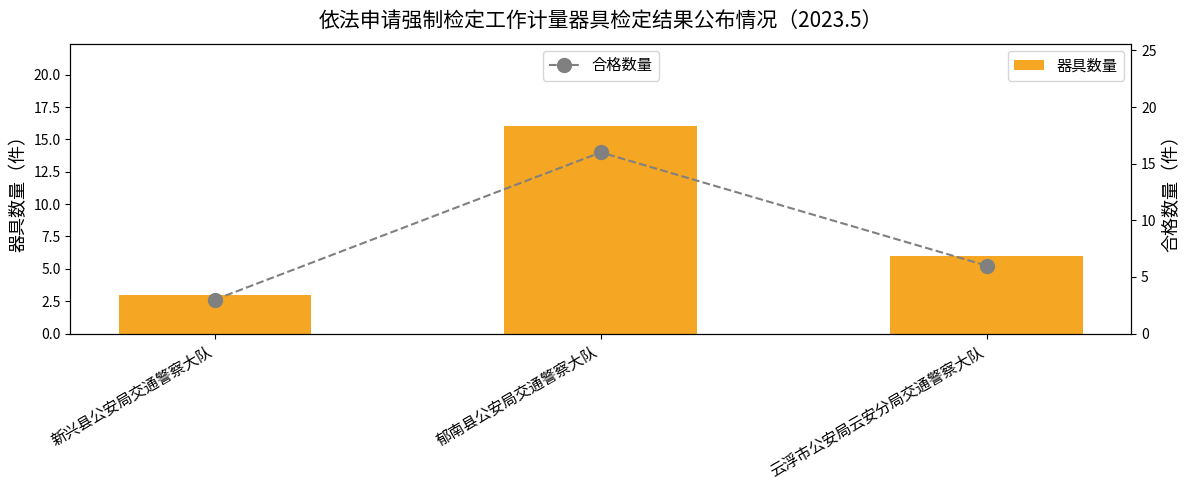

What is the label of the 1st bar from the right?

云浮市公安局云安分局交通警察大队